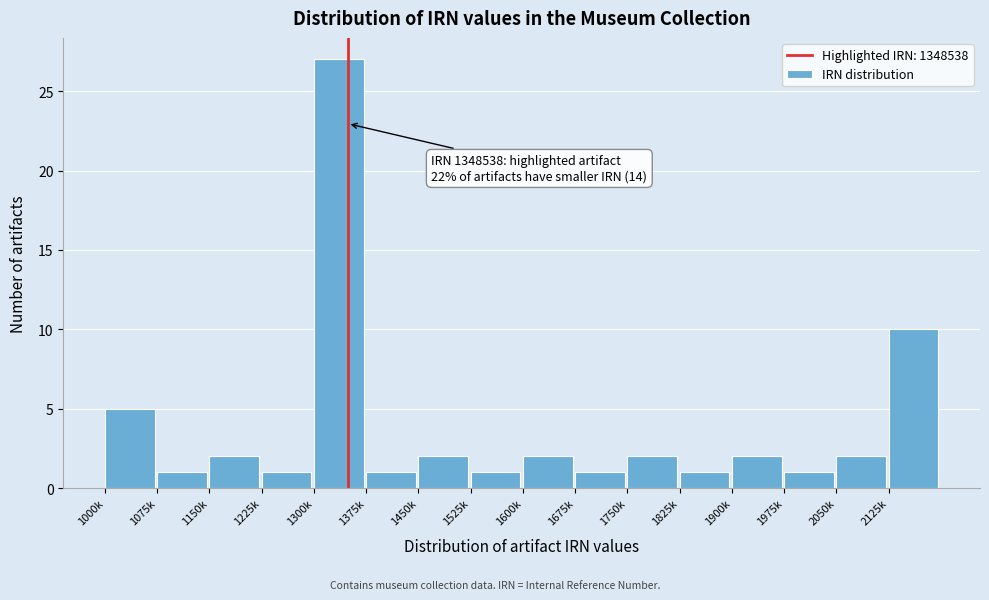

Reading right to left, what are all the values shown in this chart?

2125k=10	2050k=2	1975k=1	1900k=2	1825k=1	1750k=2	1675k=1	1600k=2	1525k=1	1450k=2	1375k=1	1300k=27	1225k=1	1150k=2	1075k=1	1000k=5